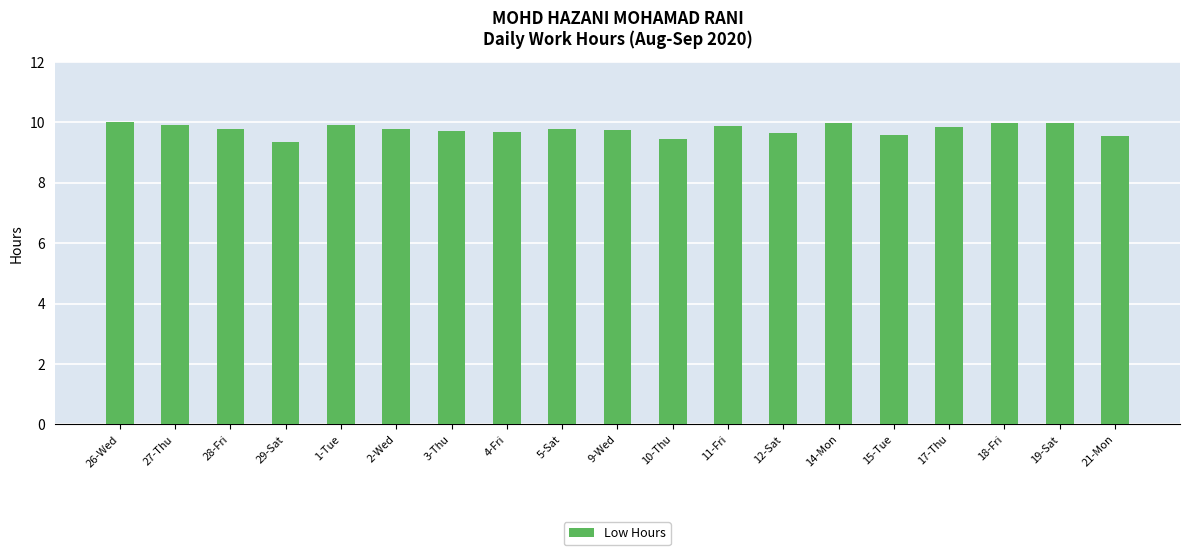

What is the sum of the values at 9-Wed and 26-Wed?

19.8